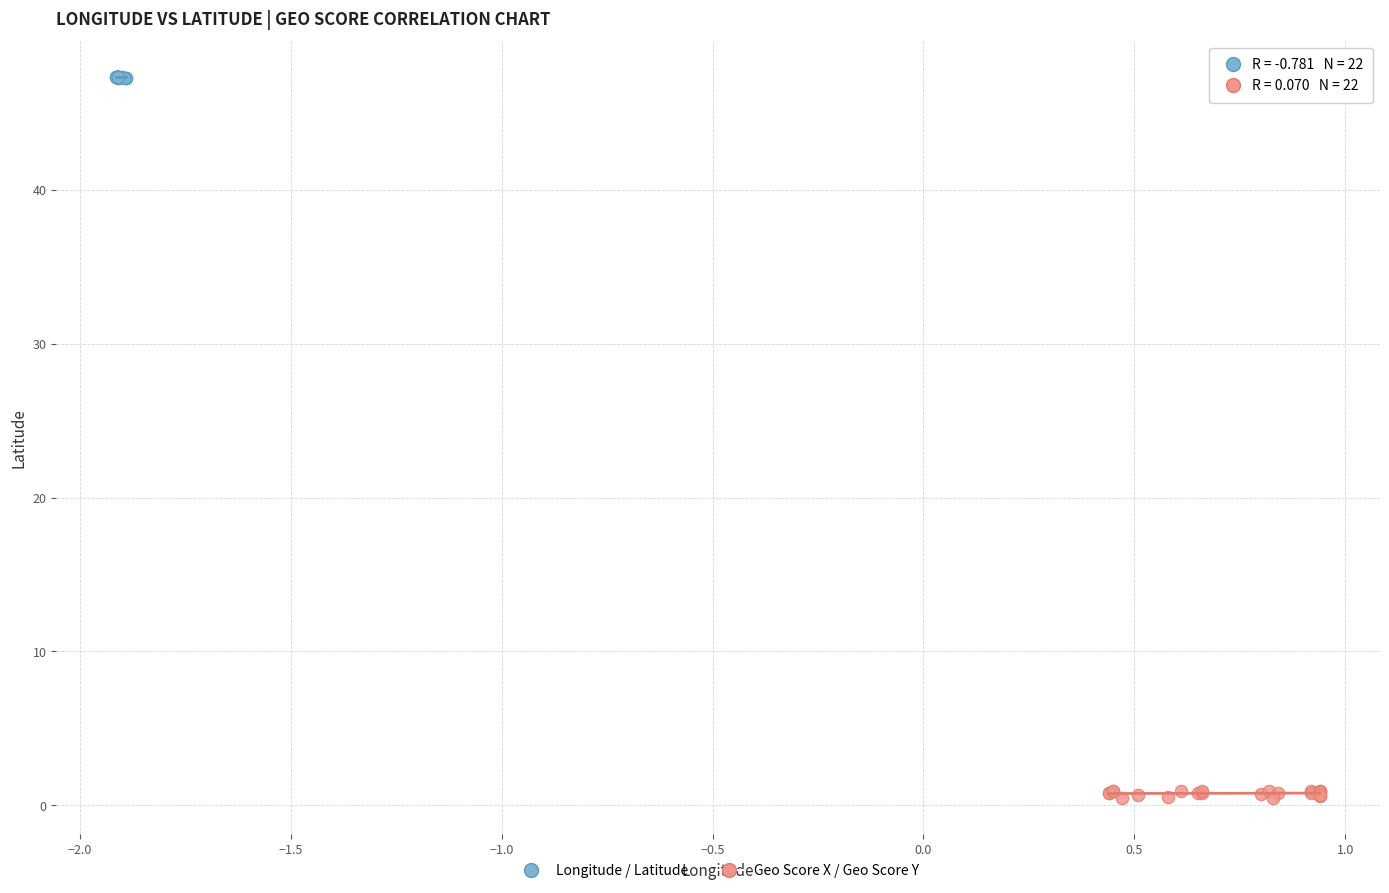

Which series contains the lowest Y value?

Geo Score X / Geo Score Y